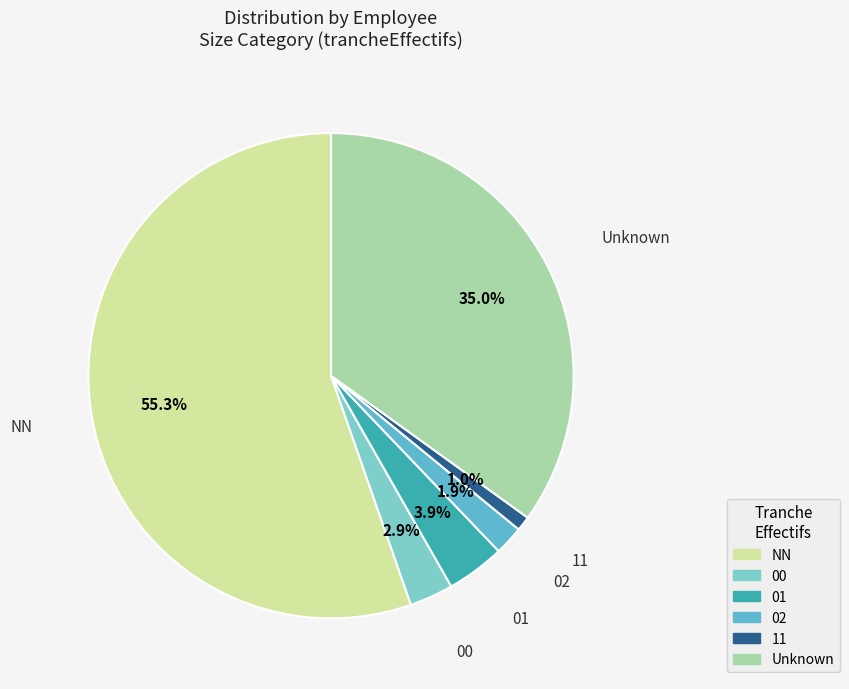

Which category accounts for the majority?

NN